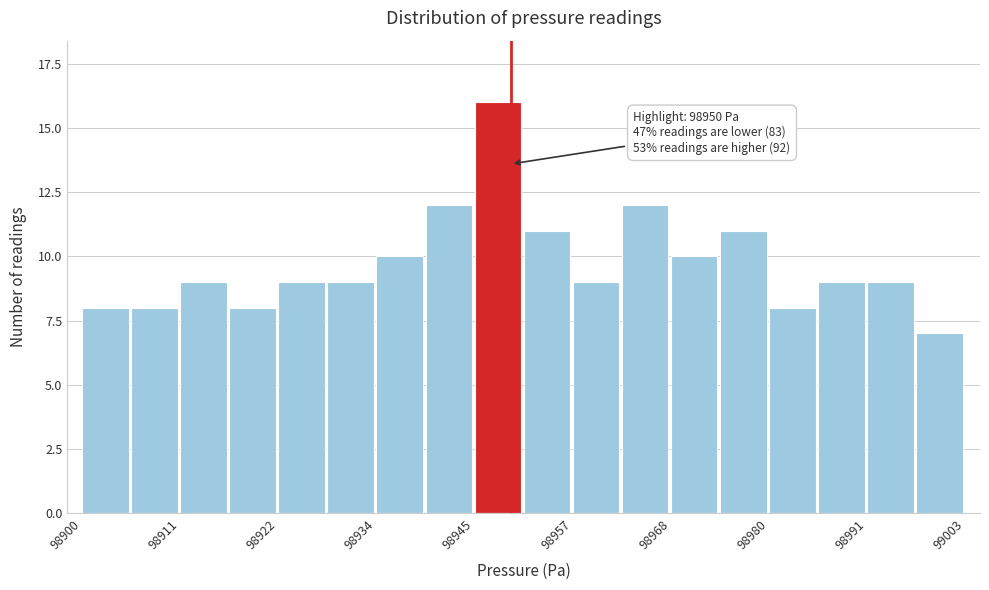

Read against the x-axis, roughly where is the centre of the tallest bar?

98948